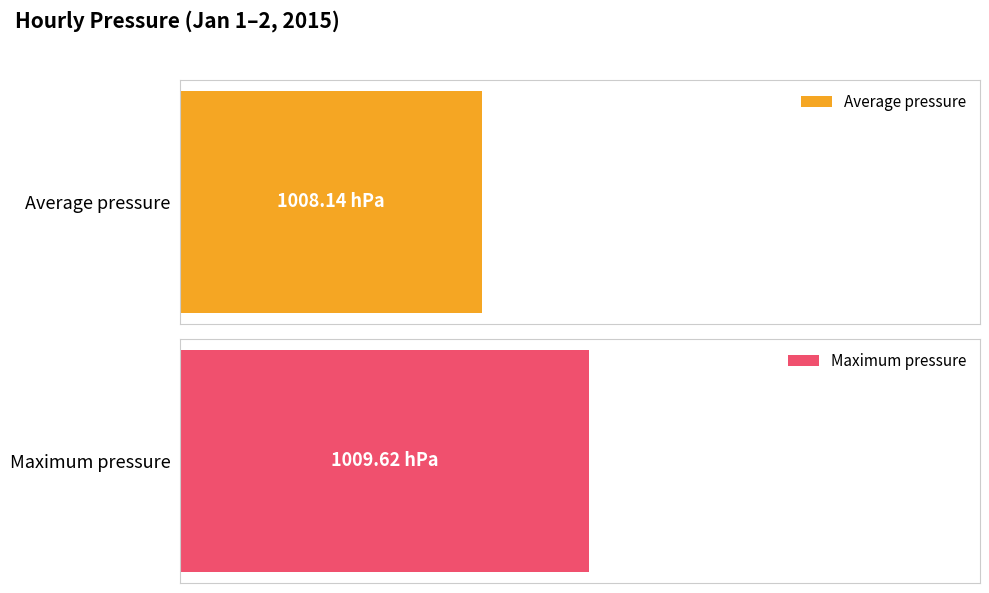

Is the value of Maximum pressure at 22:00 greater than the value of Average pressure at 08:00?

Yes